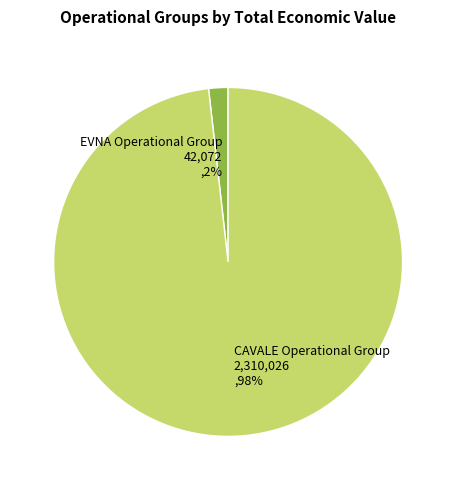

Which category has the biggest portion of the pie?

CAVALE Operational Group